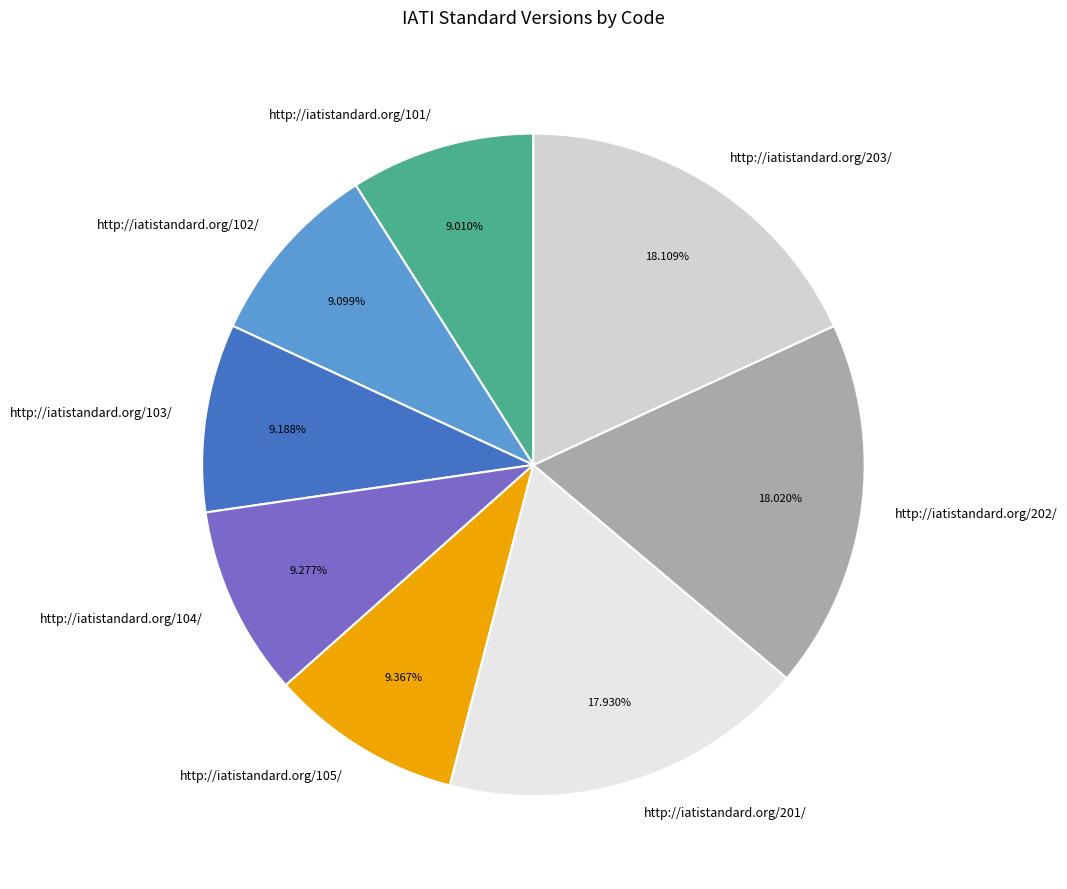

To the nearest percent, what portion does http://iatistandard.org/102/ represent?

9%